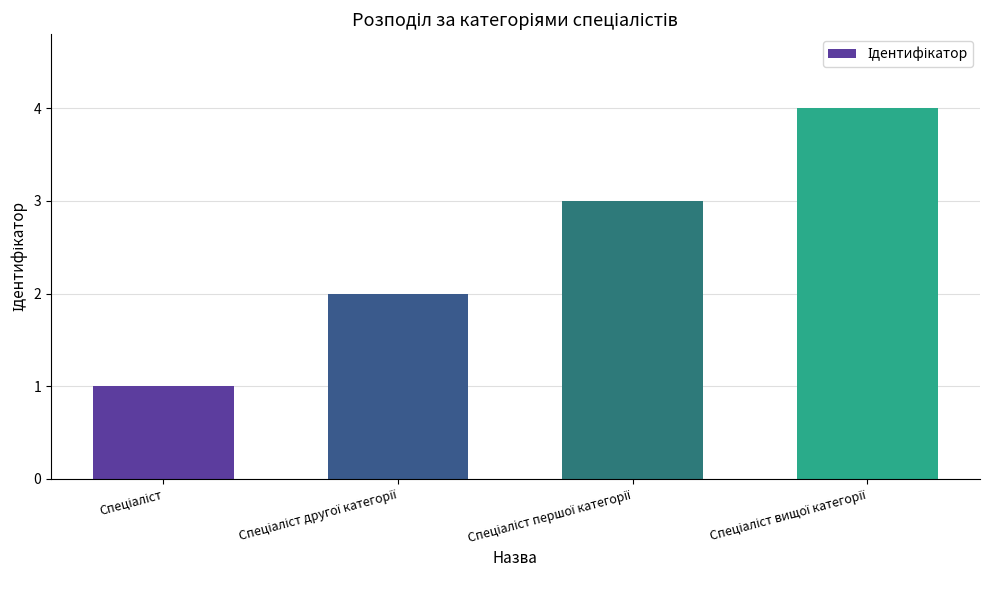

Does the chart contain stacked bars?

No